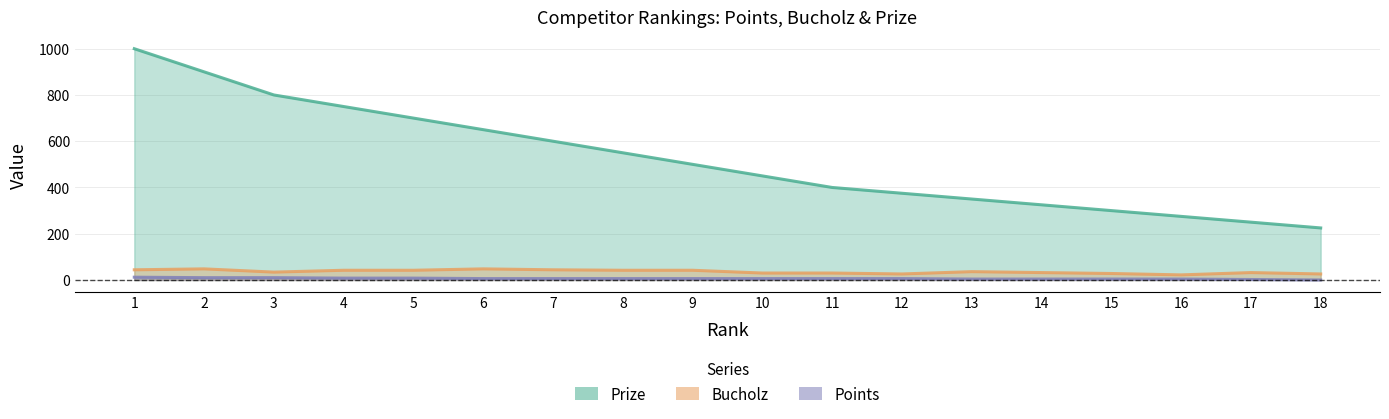

Reading left to right, extract all data points from this chart.

Prize: 1=1000	2=900	3=800	4=750	5=700	6=650	7=600	8=550	9=500	10=450	11=400	12=375	13=350	14=325	15=300	16=275	17=250	18=225
Bucholz: 1=44	2=48	3=34	4=42	5=42	6=48	7=44	8=42	9=42	10=30	11=30	12=26	13=36	14=32	15=28	16=22	17=32	18=26
Points: 1=12	2=10	3=10	4=8	5=8	6=6	7=6	8=6	9=6	10=6	11=6	12=6	13=4	14=4	15=4	16=4	17=2	18=0